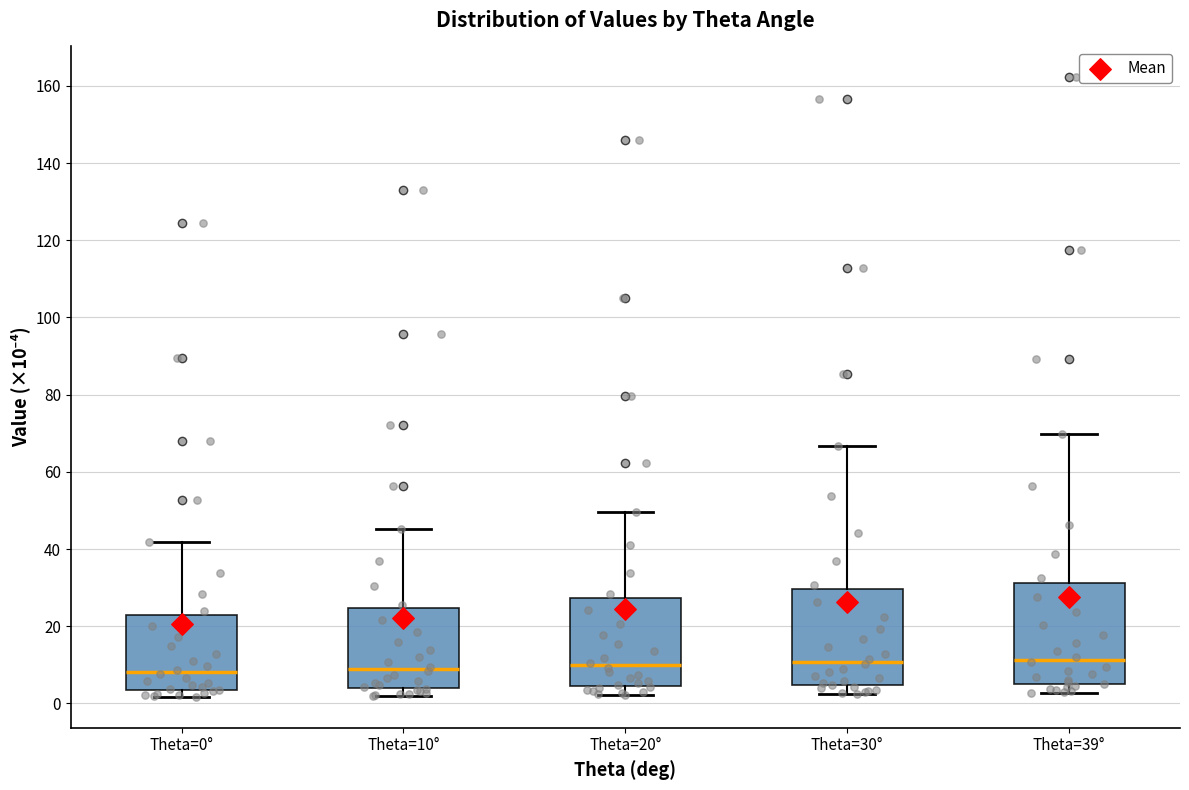

Where is the lower edge of the box for Theta=30° on the y-axis? The values are not printed on the chart, so give them approximately, as read against the axis.

4